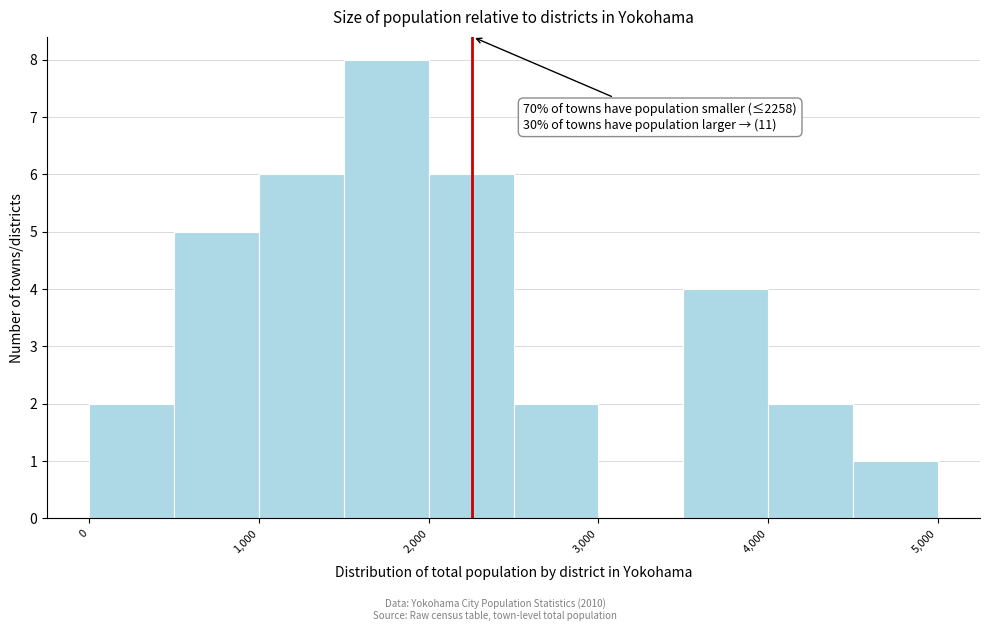

Which range on the x-axis has the tallest bar?

1500 to 2000